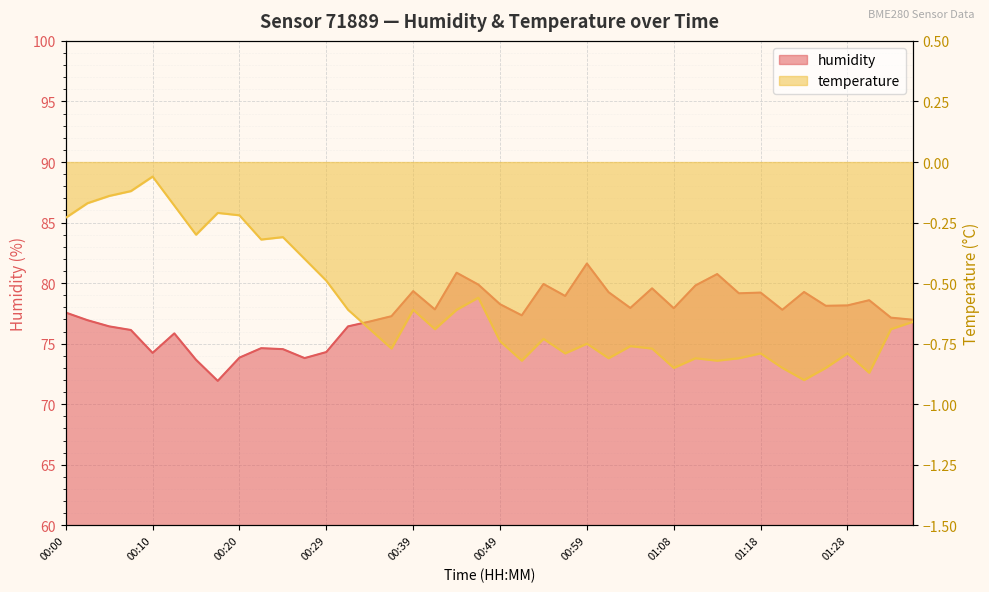

What is the sum of the humidity values at 00:41 and 01:38?

154.8